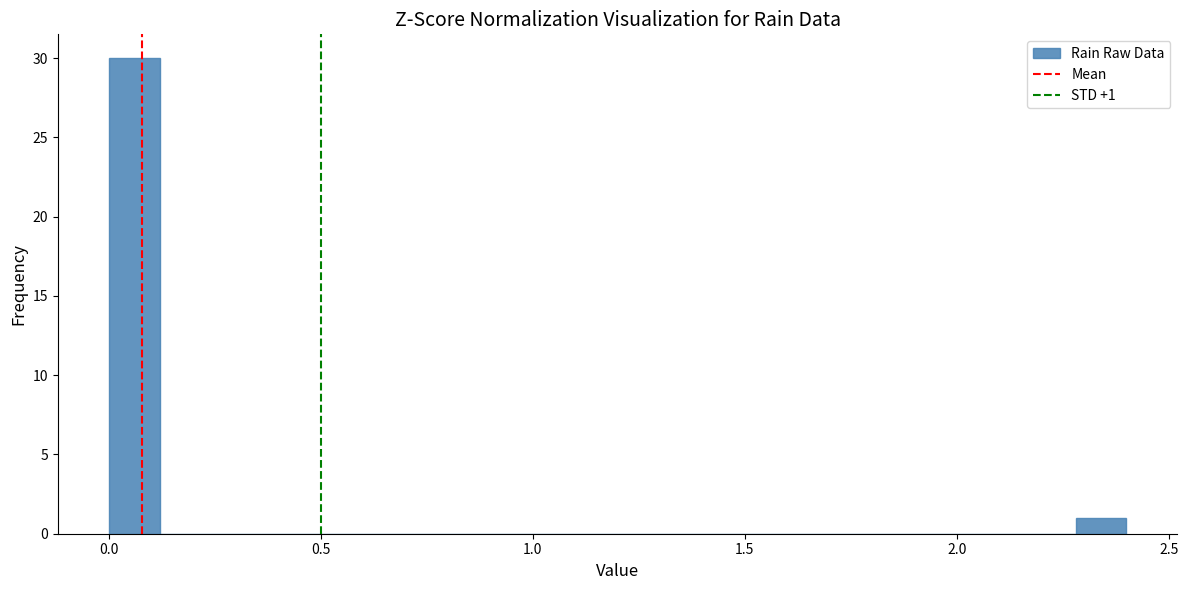

Read against the x-axis, roughly where is the centre of the tallest bar?

0.05